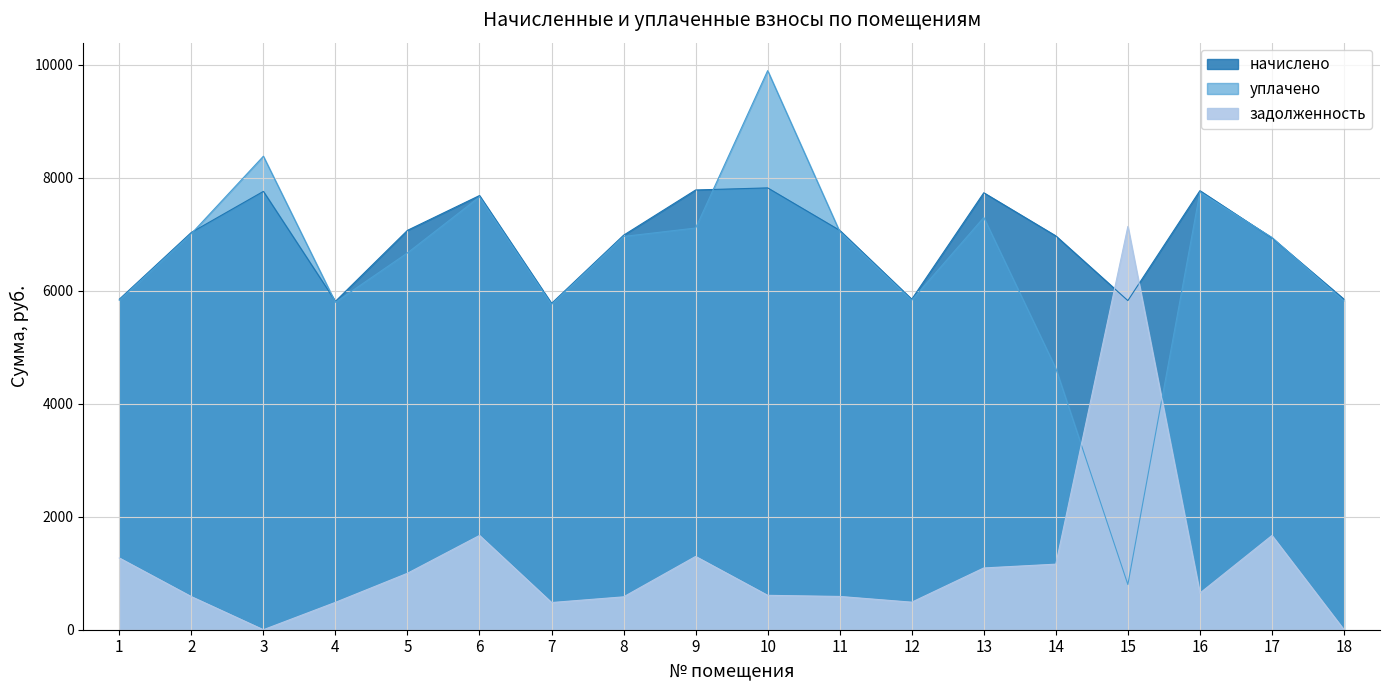

Where is уплачено nearest to the value 5346?

7